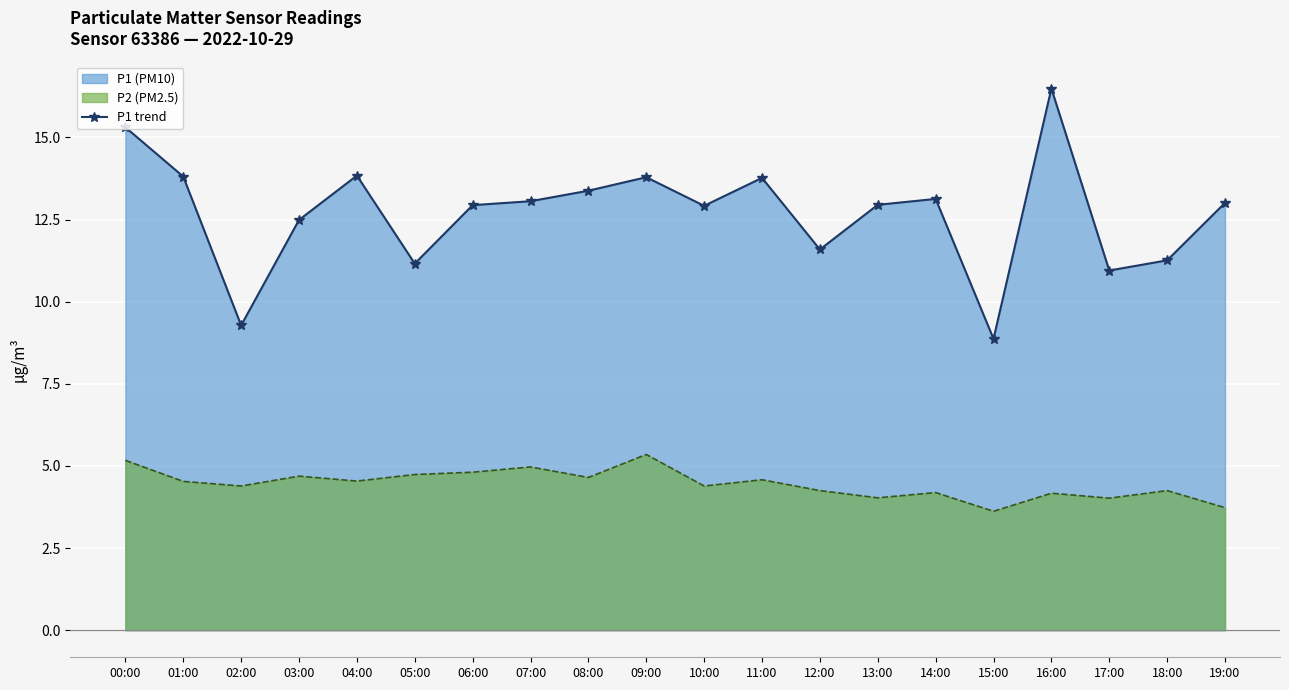

True or false: there are more than 1 points higher than both neighbors.

True